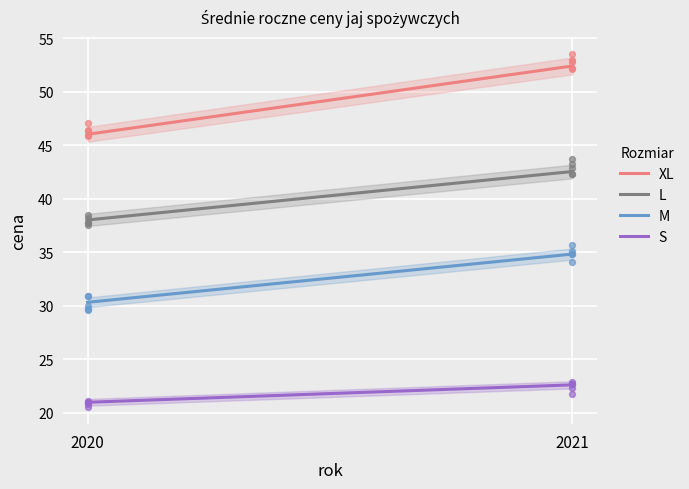

What is the total value across all series at 2020?

135.3